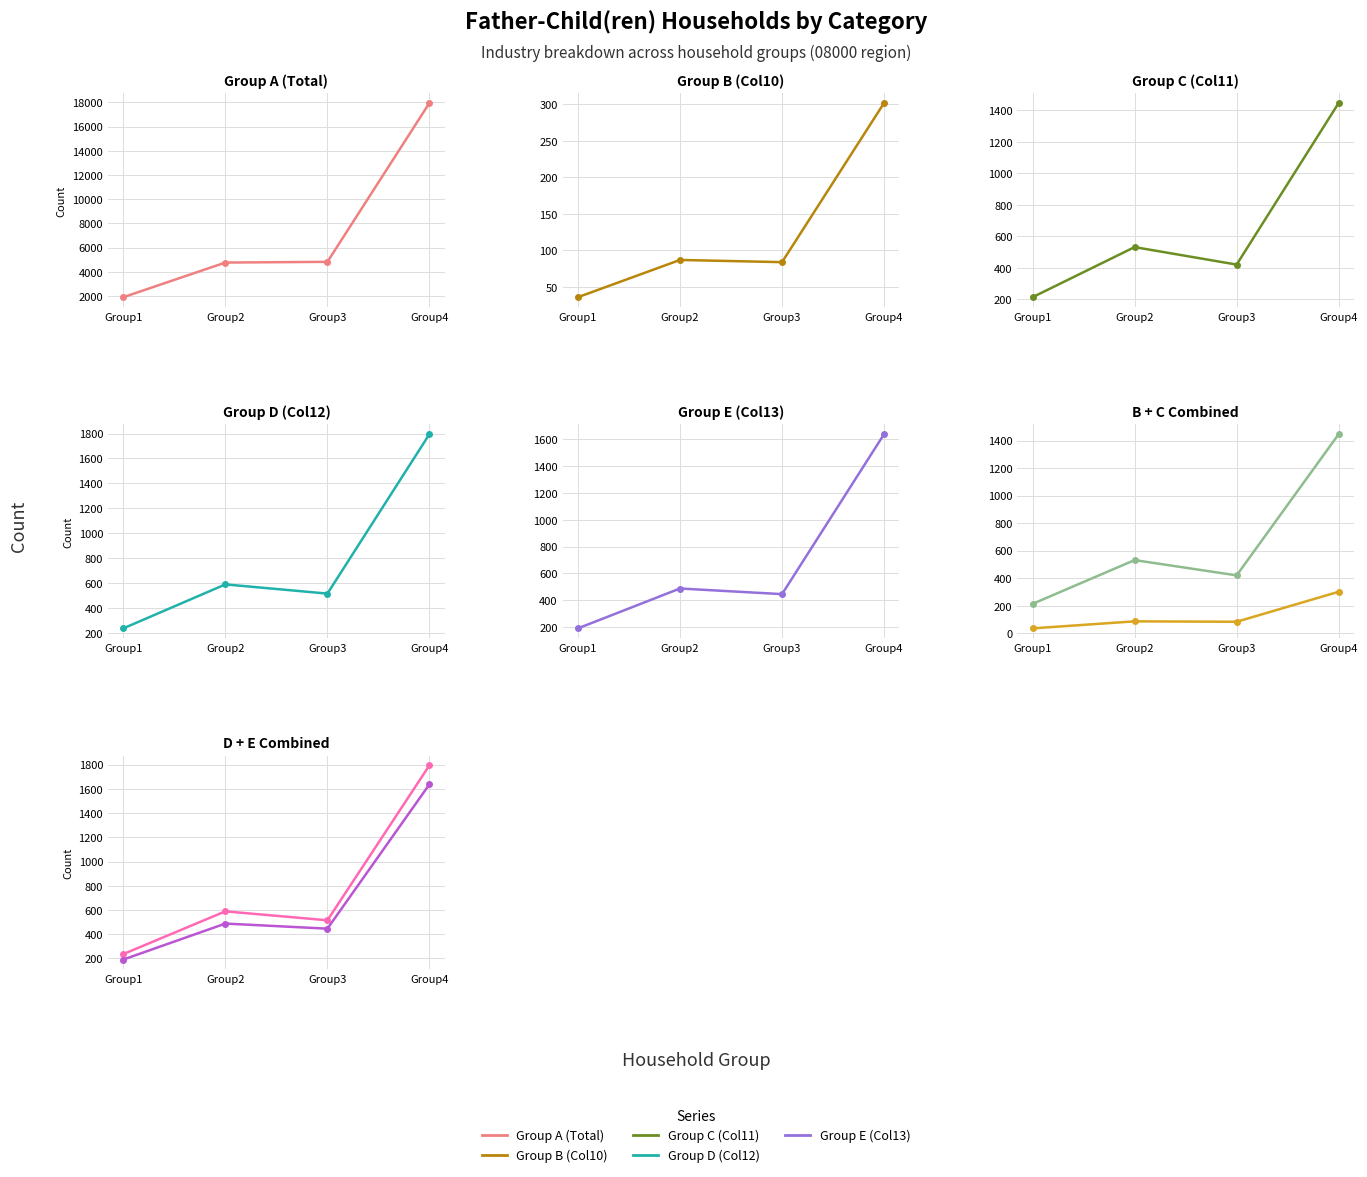

Reading left to right, list all the values displayed in this chart.

Group A (Total): Group1=1908	Group2=4769	Group3=4828	Group4=17951
Group B (Col10): Group1=36	Group2=87	Group3=84	Group4=302
Group C (Col11): Group1=214	Group2=532	Group3=421	Group4=1447
Group D (Col12): Group1=236	Group2=589	Group3=515	Group4=1795
Group E (Col13): Group1=191	Group2=488	Group3=446	Group4=1638